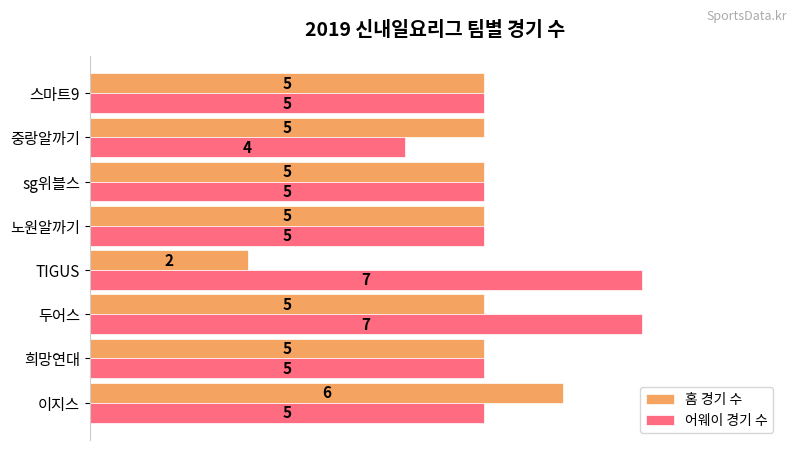

What is the difference between the maximum and minimum values in the 어웨이 경기 수 series?

3